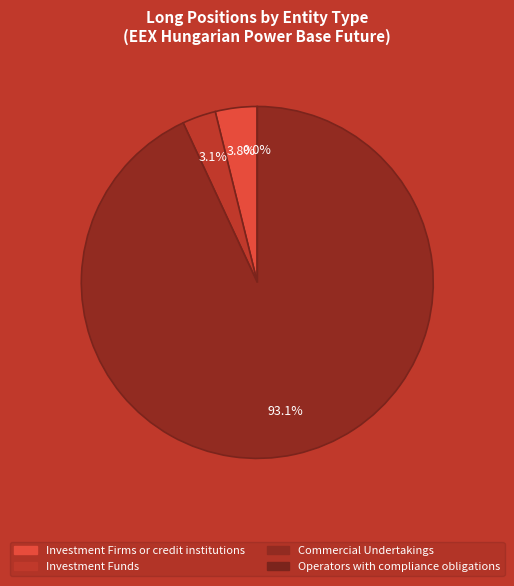

Is there a majority slice in this chart?

Yes